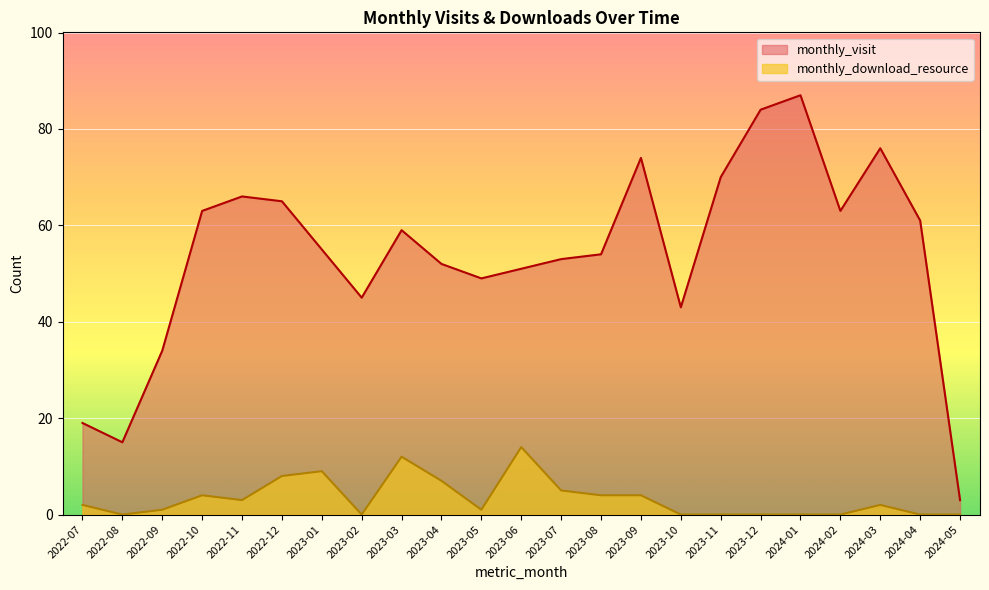

At which category does monthly_visit reach its first local peak?

2022-11